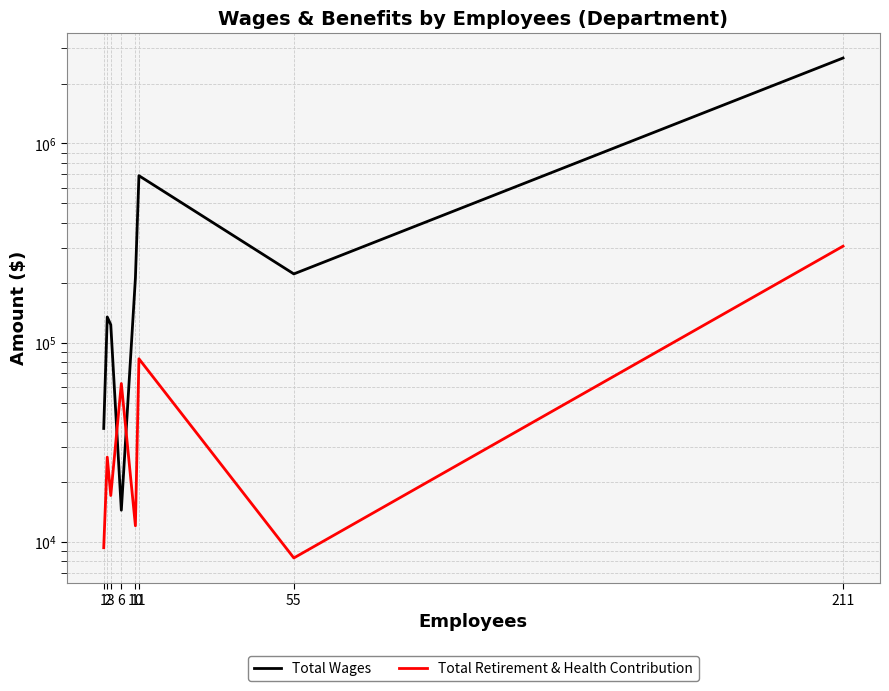

Read the Total Retirement & Health Contribution value at 211.

304899.0